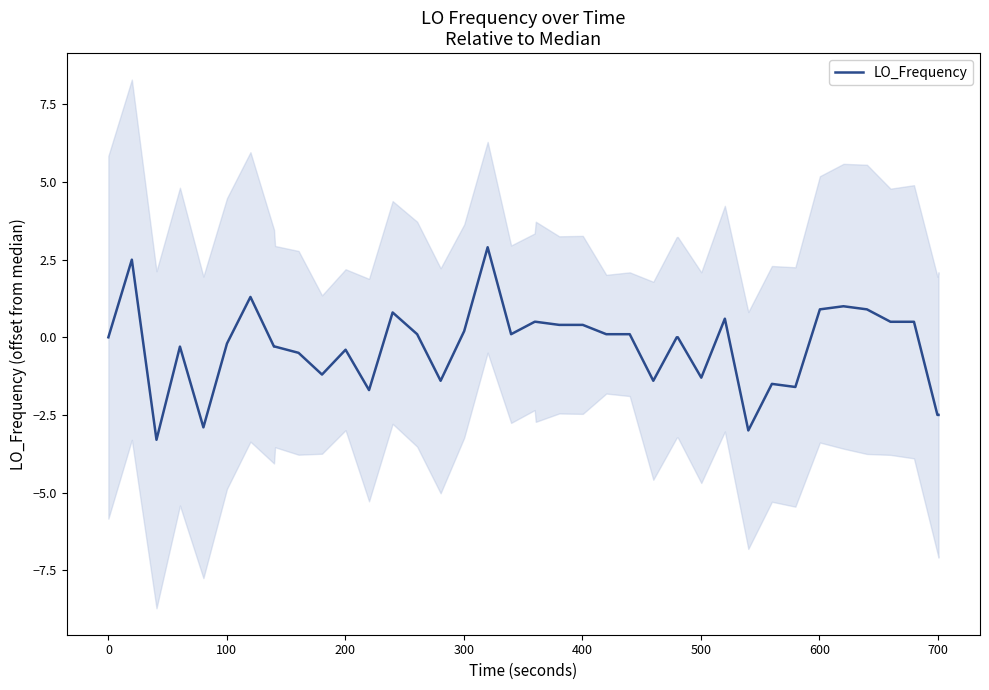

What is the minimum value for LO_Frequency?

-3.3